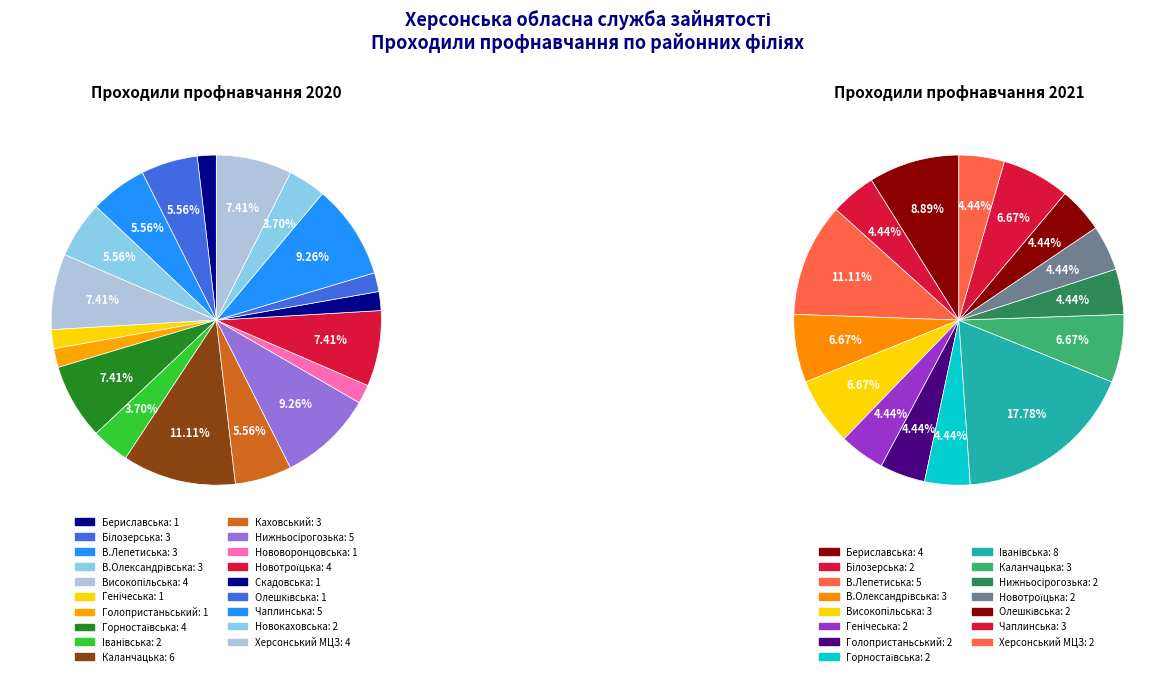

What percentage is the 19 slice, to the nearest percent?

7%